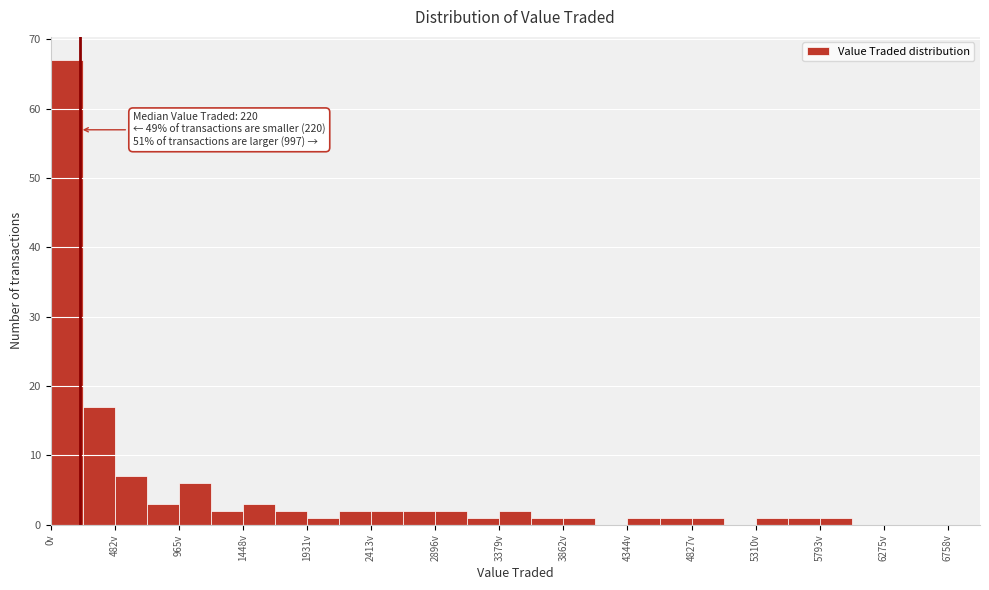

Which range on the x-axis has the tallest bar?

0 to 250